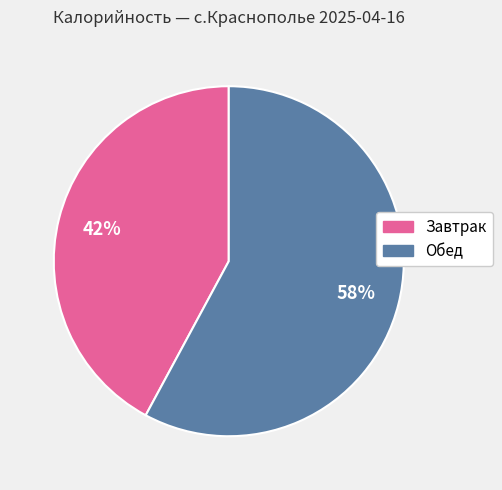

What is the majority slice?

Обед